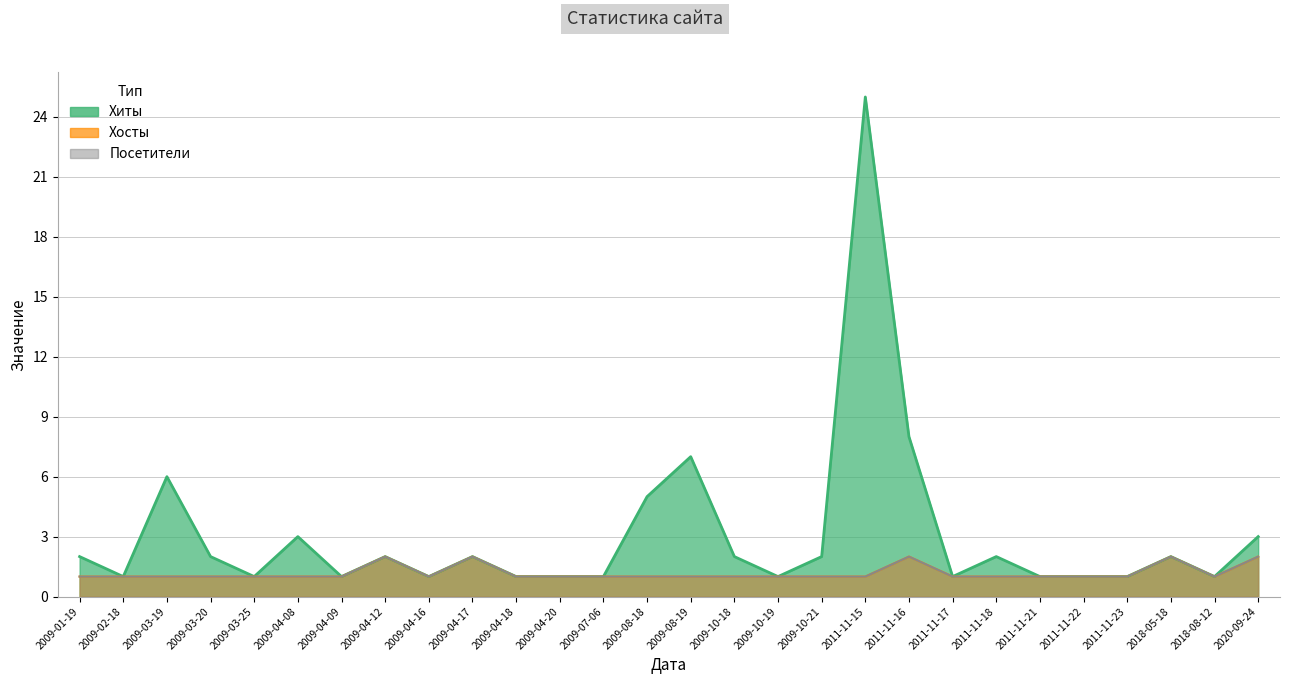

Where is Хиты nearest to the value 13?

2011-11-16